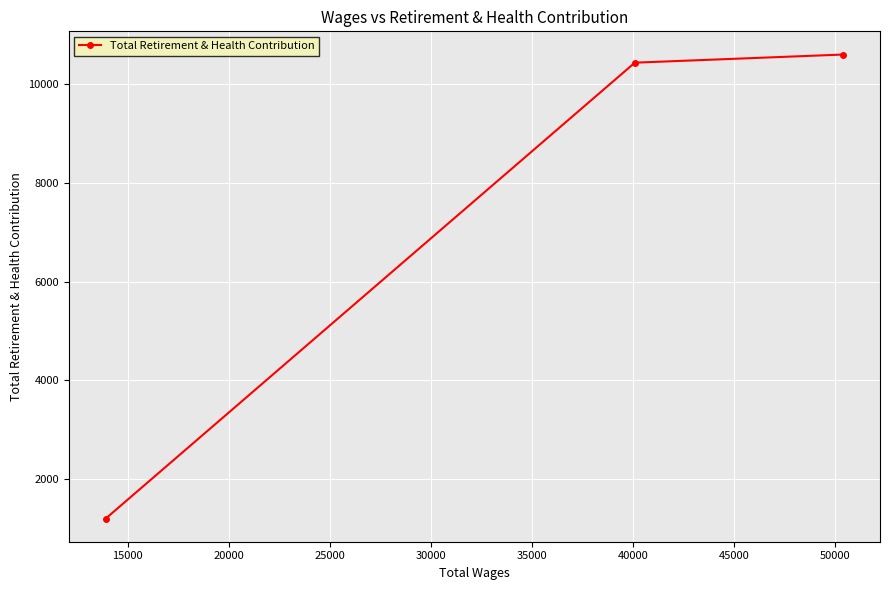

What is the average value?

7412